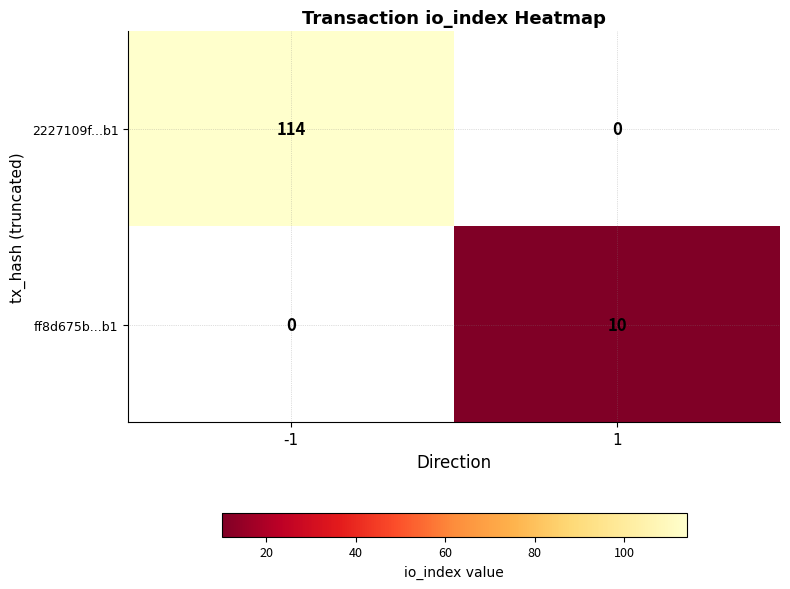

Is it true that 2227109f...b1 equals 114 at -1?

True